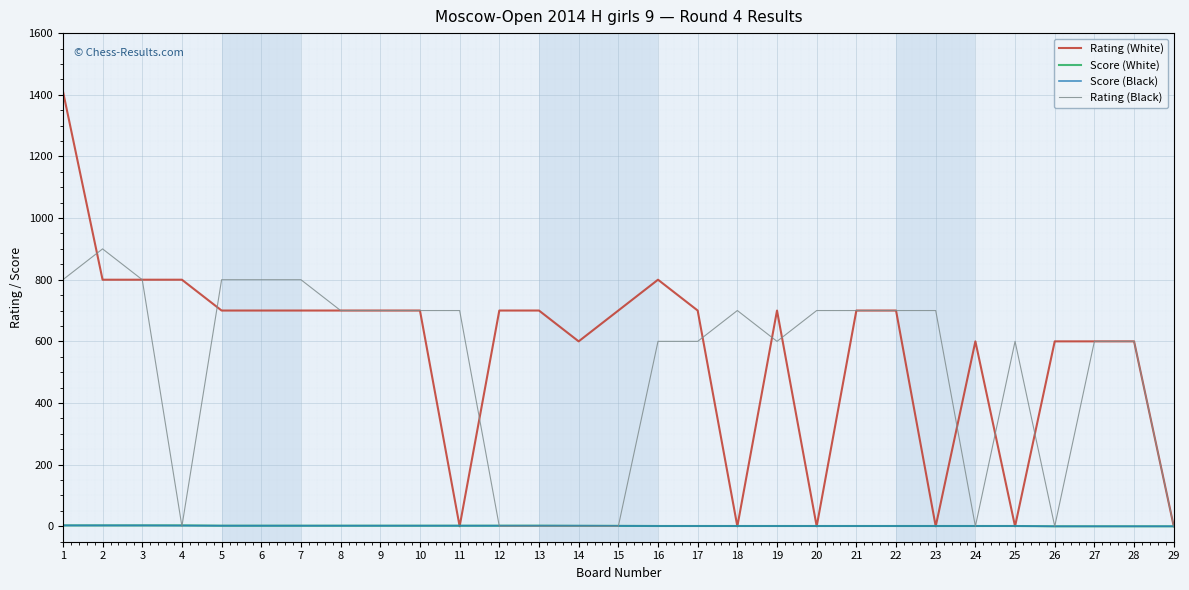

What is the maximum value shown in the chart?

1412.0